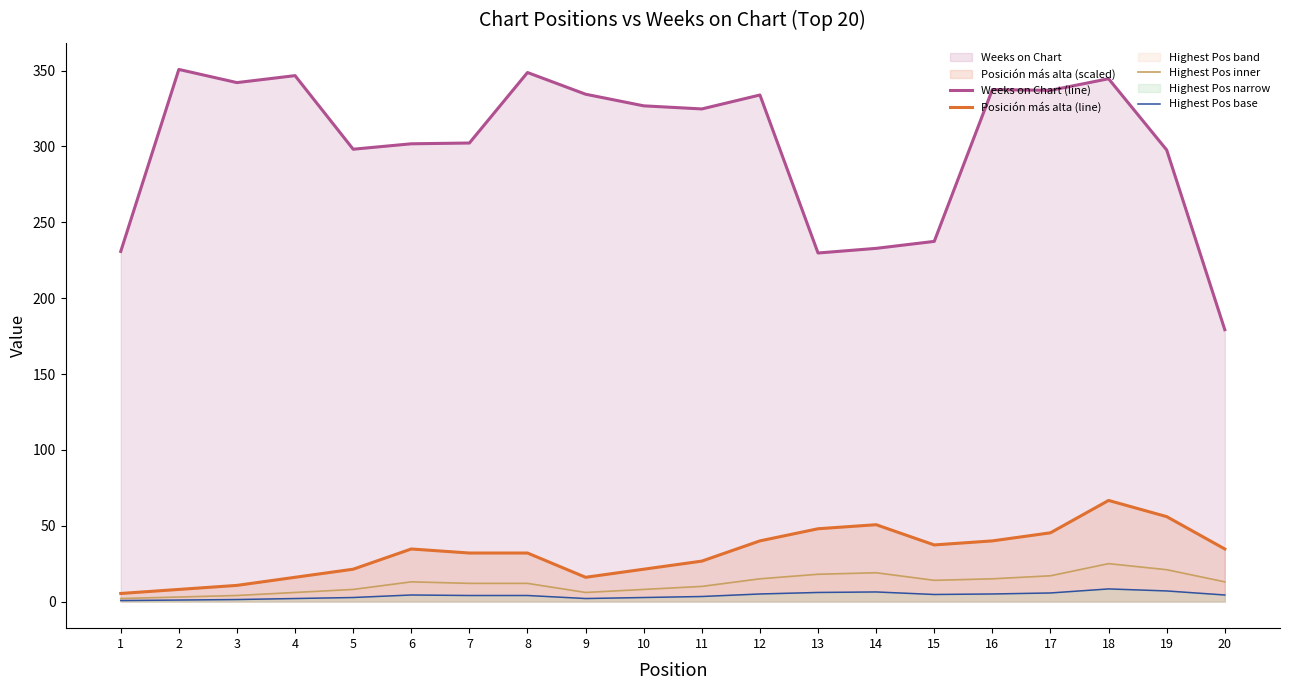

How many data points in Posición más alta (line) are above 34?

10